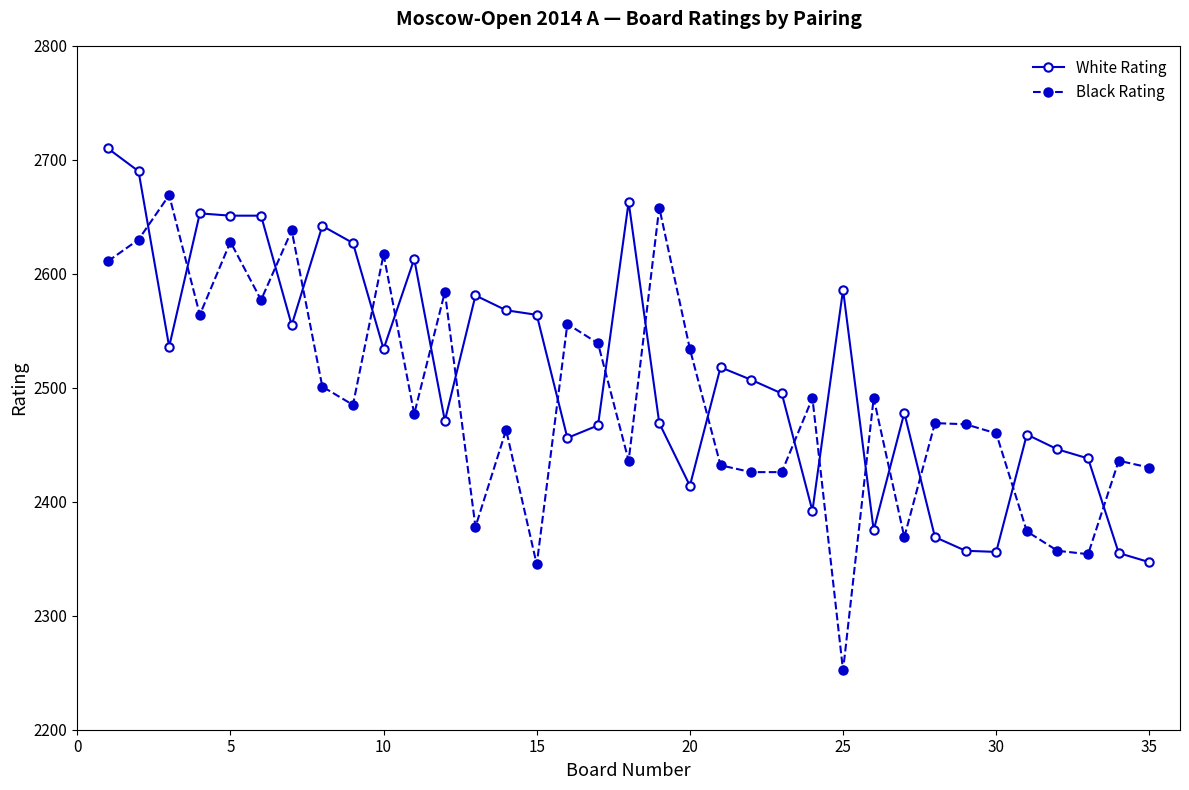

Does the chart have visible grid lines?

No